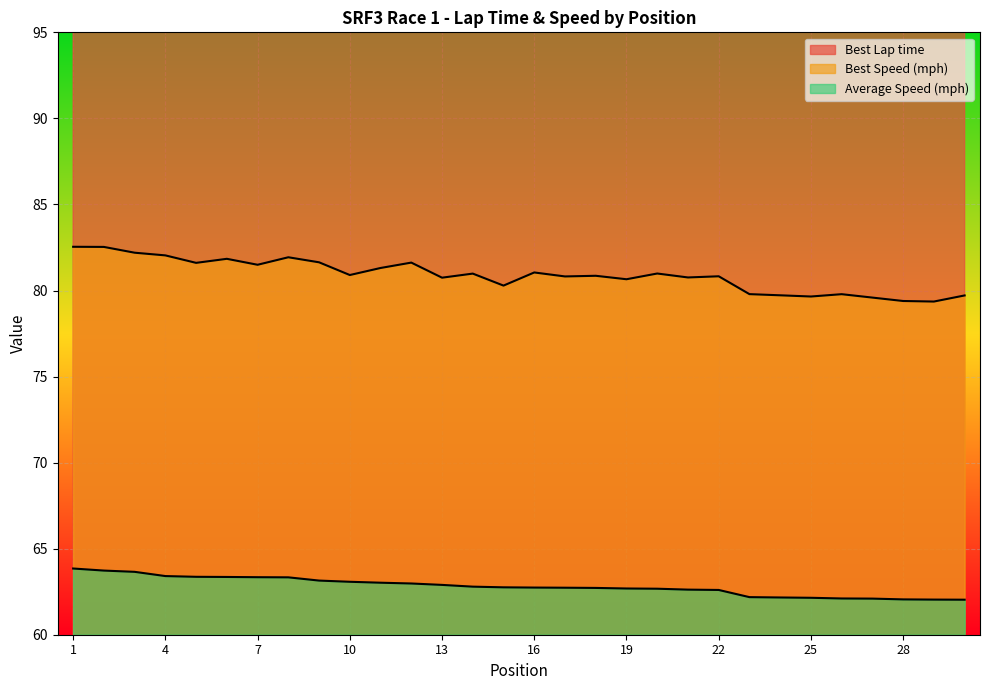

True or false: Best Speed and Average Speed intersect in this chart.

False